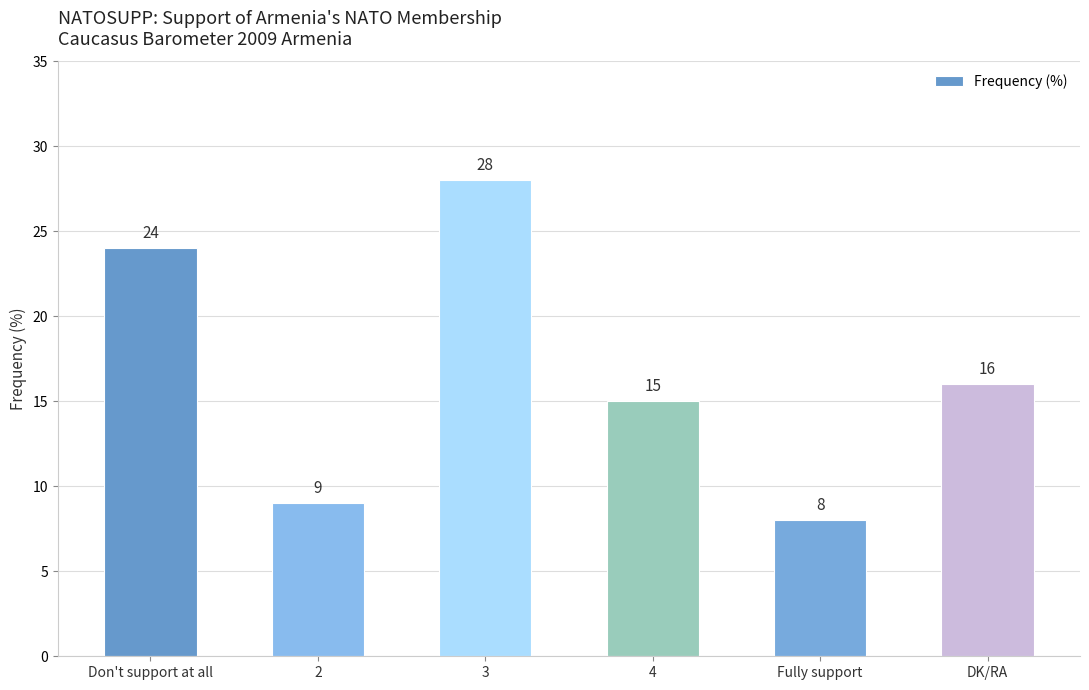

Rank the categories by value from highest to lowest.

3, Don't support at all, DK/RA, 4, 2, Fully support